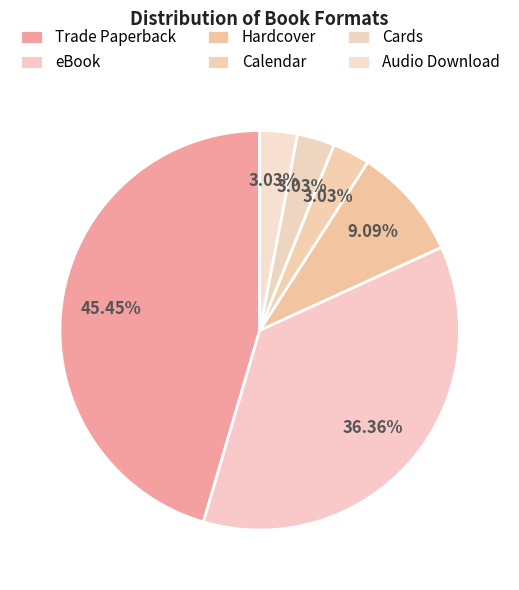

To the nearest percent, what is the difference between the eBook and Calendar slice percentages?

33%